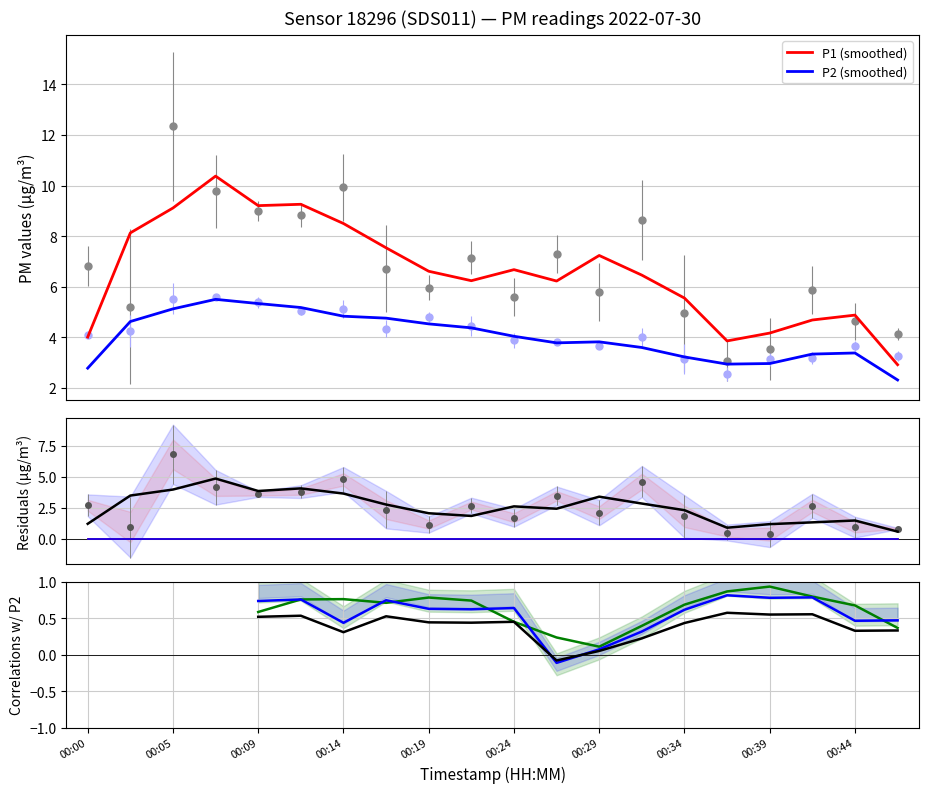

What are all the series names shown in the legend?

P1, P2